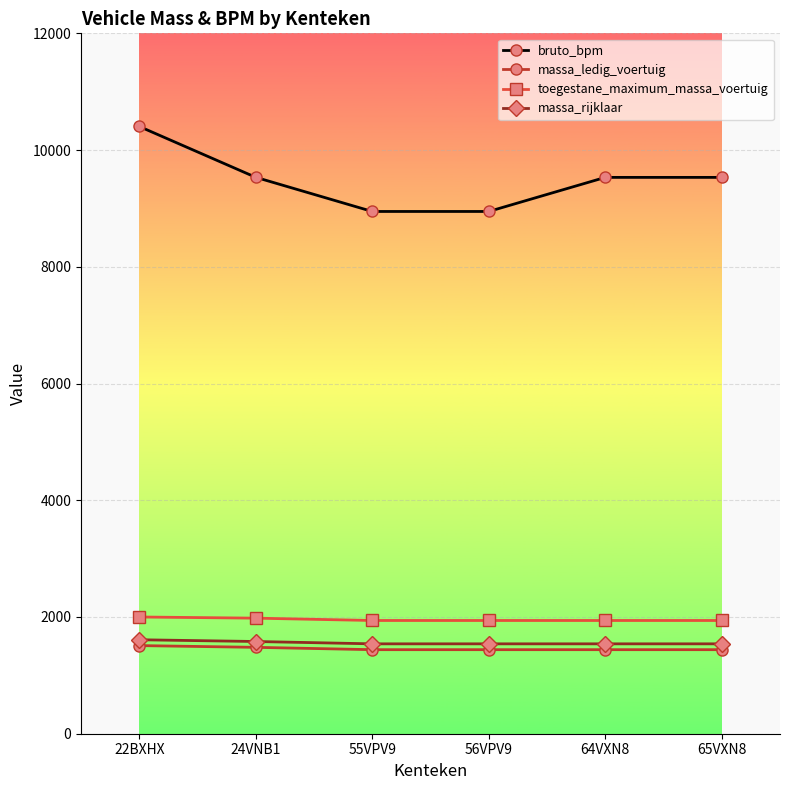

True or false: bruto_bpm and toegestane_maximum_massa_voertuig cross at least once.

False